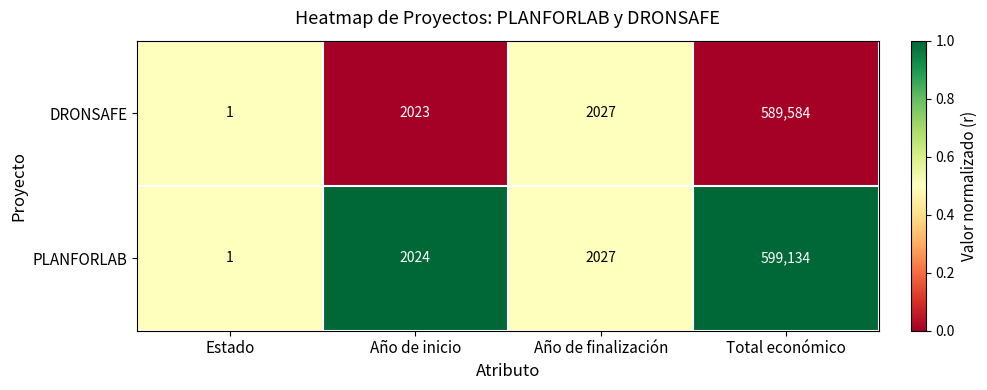

Which label corresponds to the smallest value in the chart?

Estado